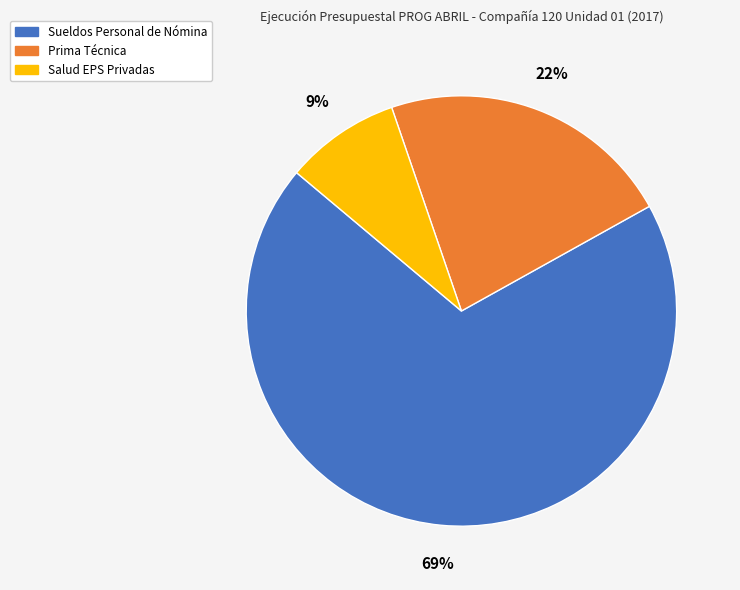

Does any single category account for the majority?

Yes